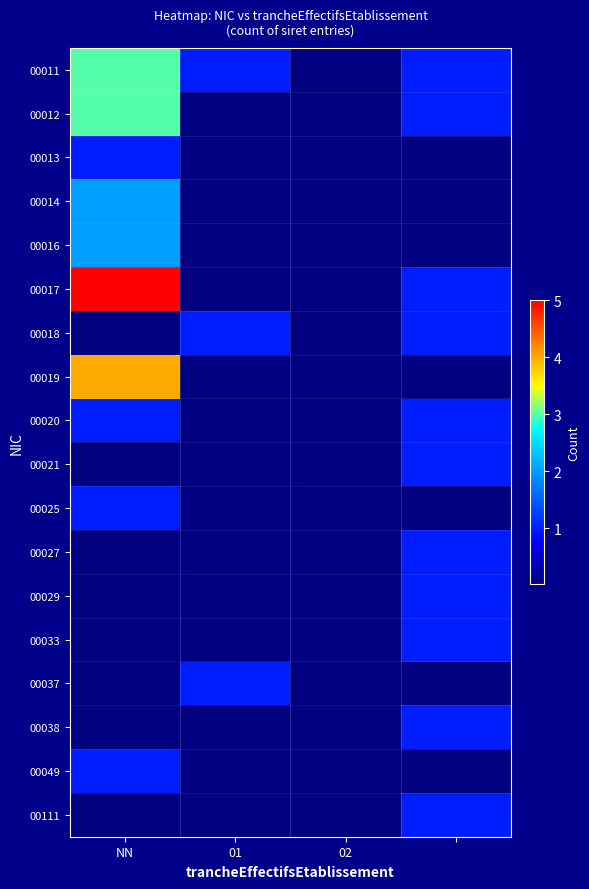

At how many categories does at least one series exceed 2?

1